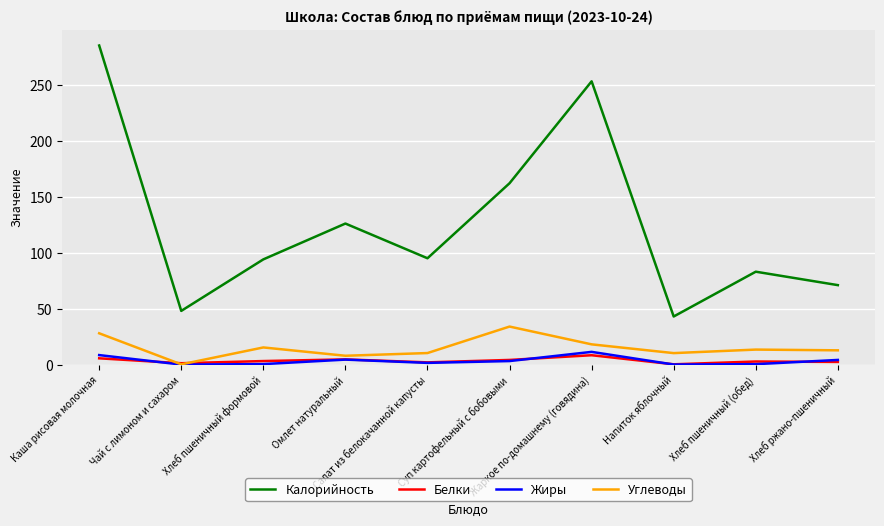

What value does the Жиры series have at Жаркое по-домашнему (говядина)?

11.4